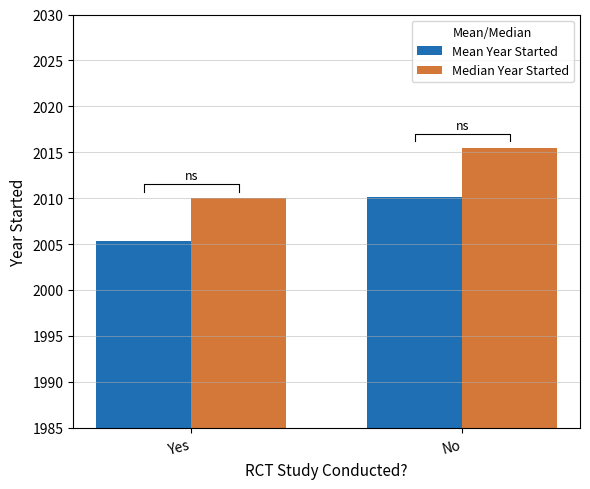

What is the average value of the Median Year Started series?

2012.8